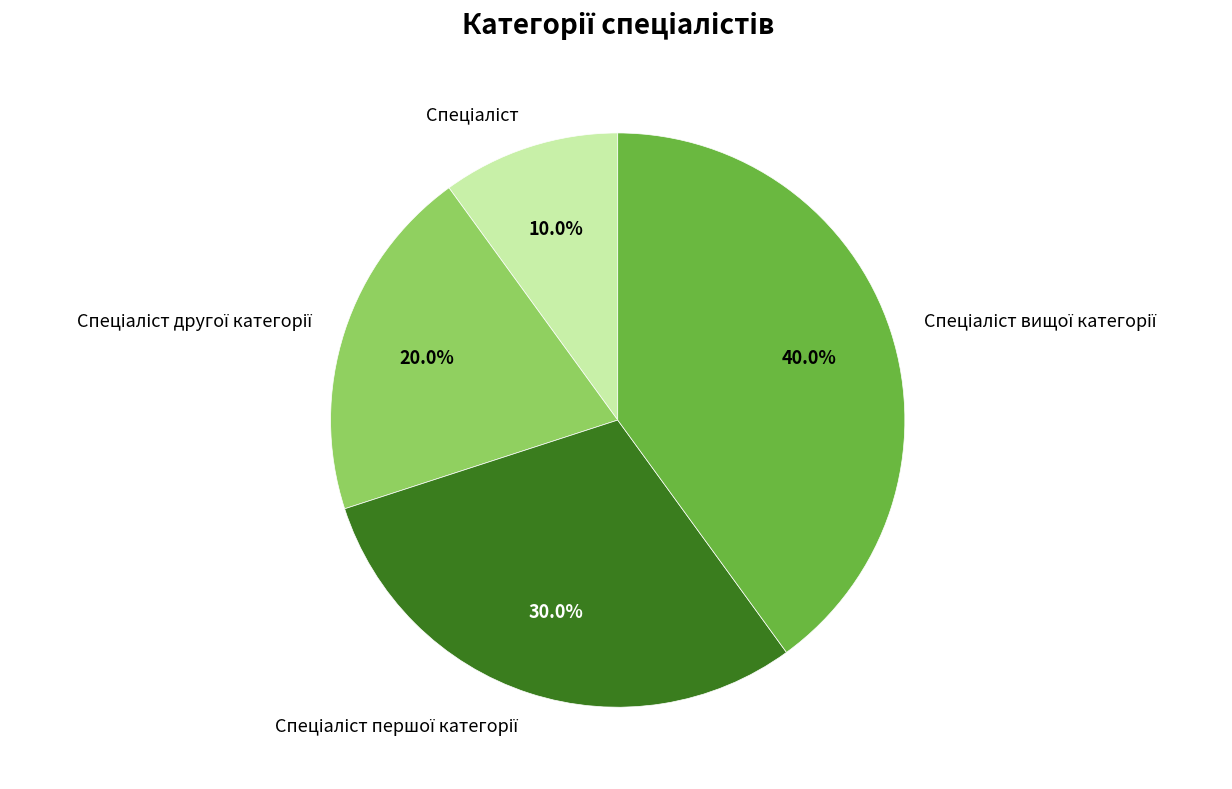

Is there a majority slice in this chart?

No